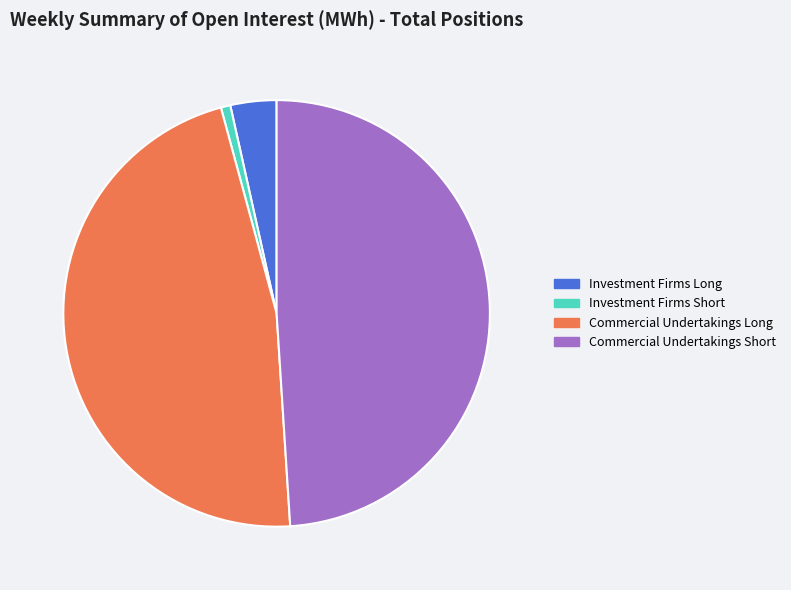

Do Investment Firms Short and Investment Firms Long together represent more than half of the pie?

No